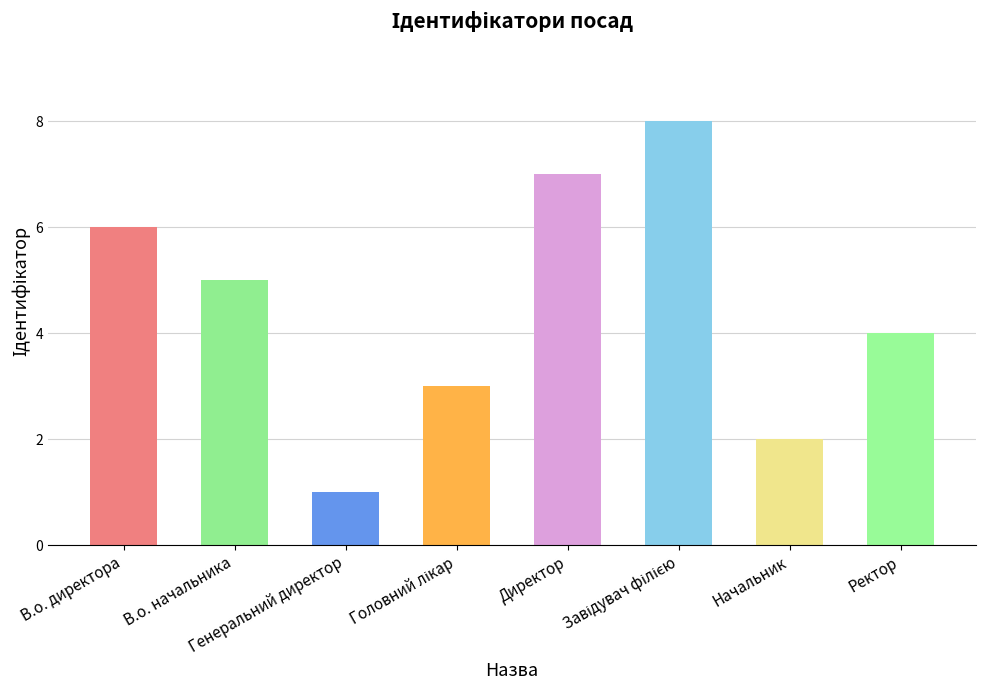

Reading left to right, extract all data points from this chart.

В.о. директора=6	В.о. начальника=5	Генеральний директор=1	Головний лікар=3	Директор=7	Завідувач філією=8	Начальник=2	Ректор=4